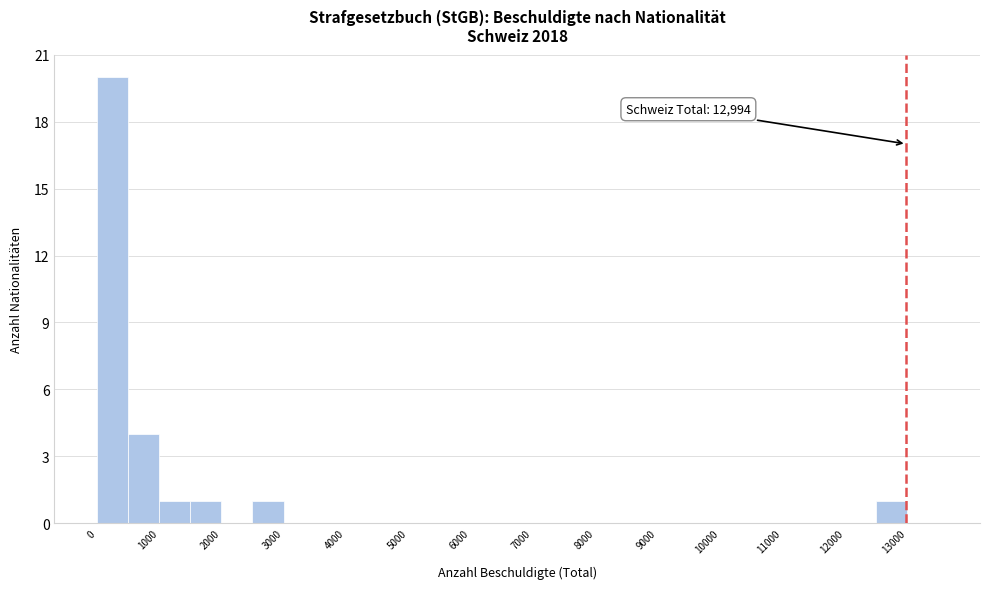

Over which range of the x-axis is the bar tallest?

0 to 500